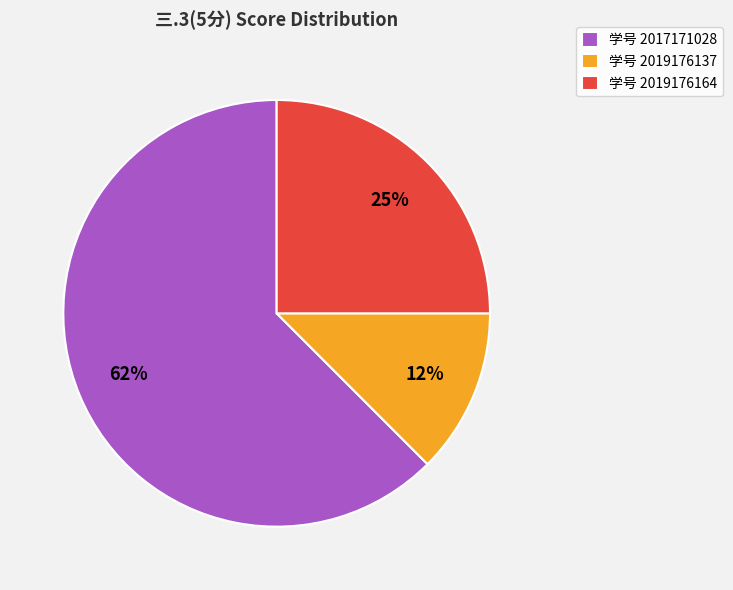

To the nearest percent, what percentage of the pie is 学号 2019176164?

25%